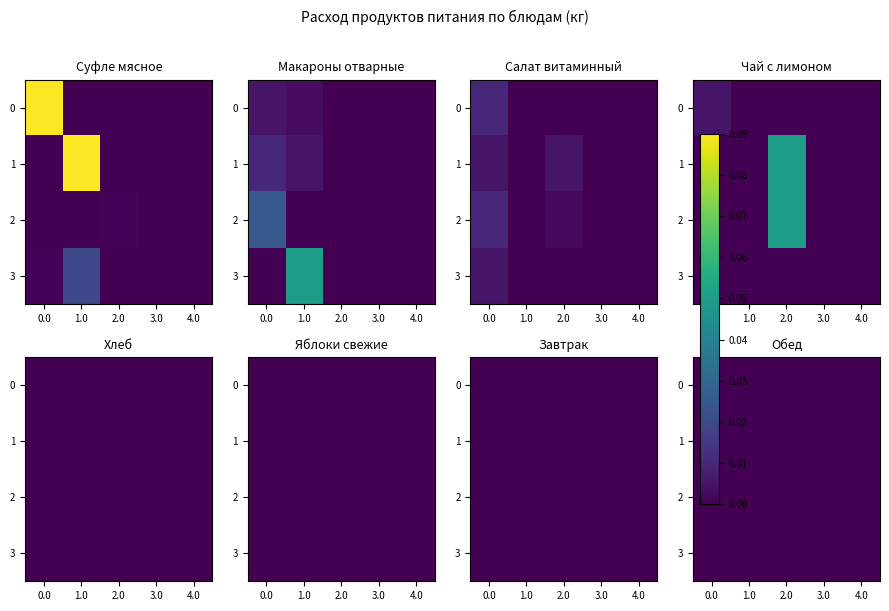

Which has a higher value, 2.0 or 1.0?

2.0